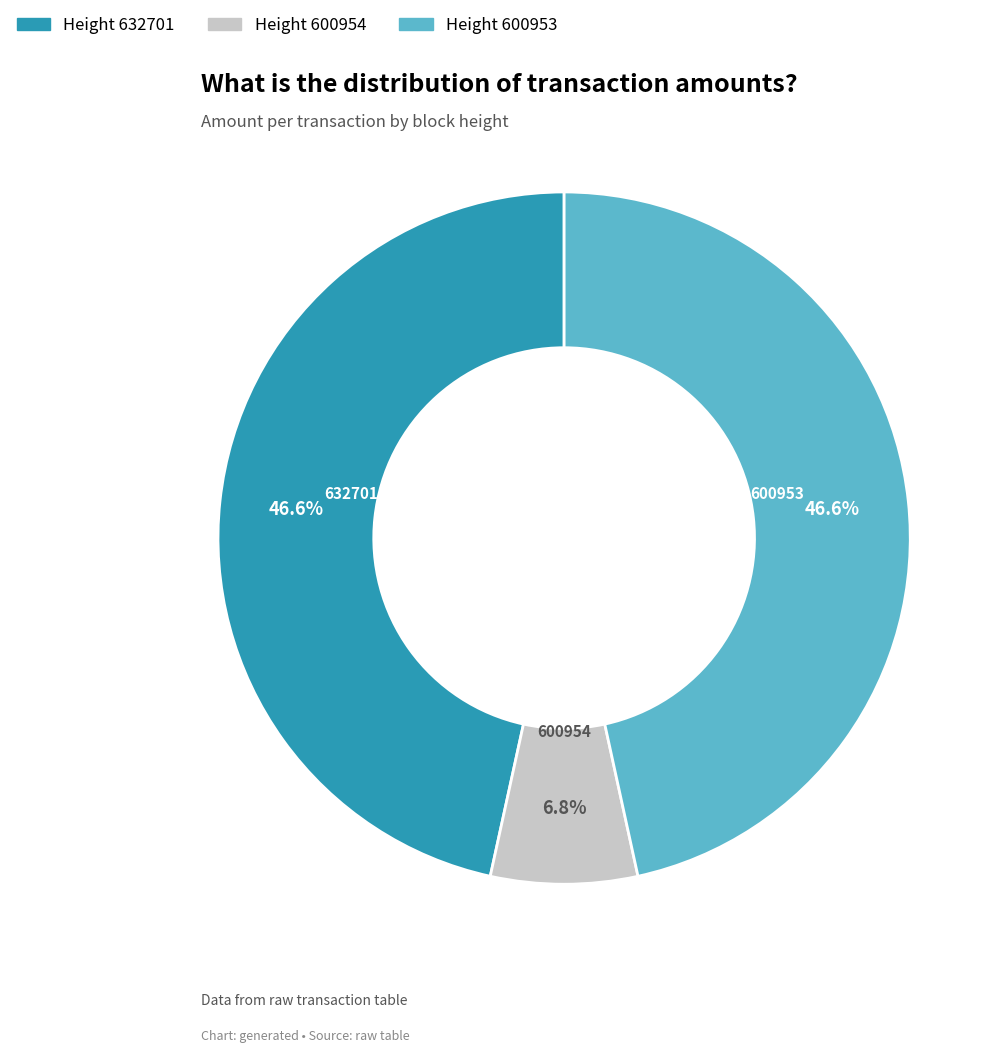

The 600954 slice represents 7% of the pie. True or false?

True